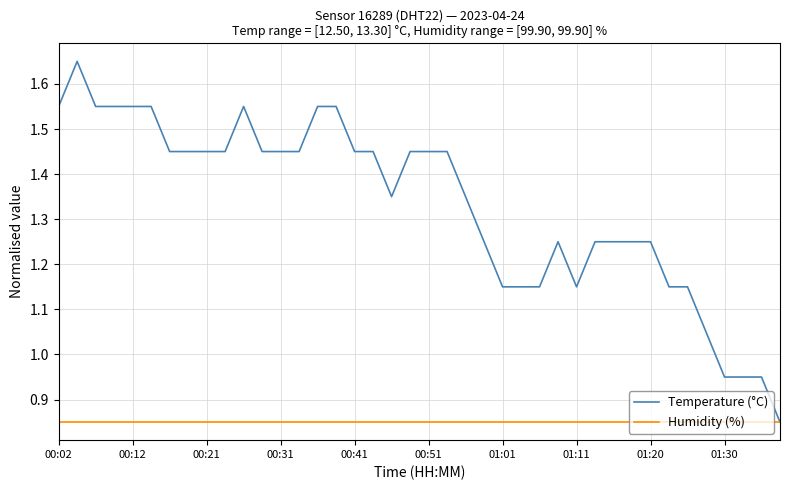

Is this an area chart (filled region under the line)?

No